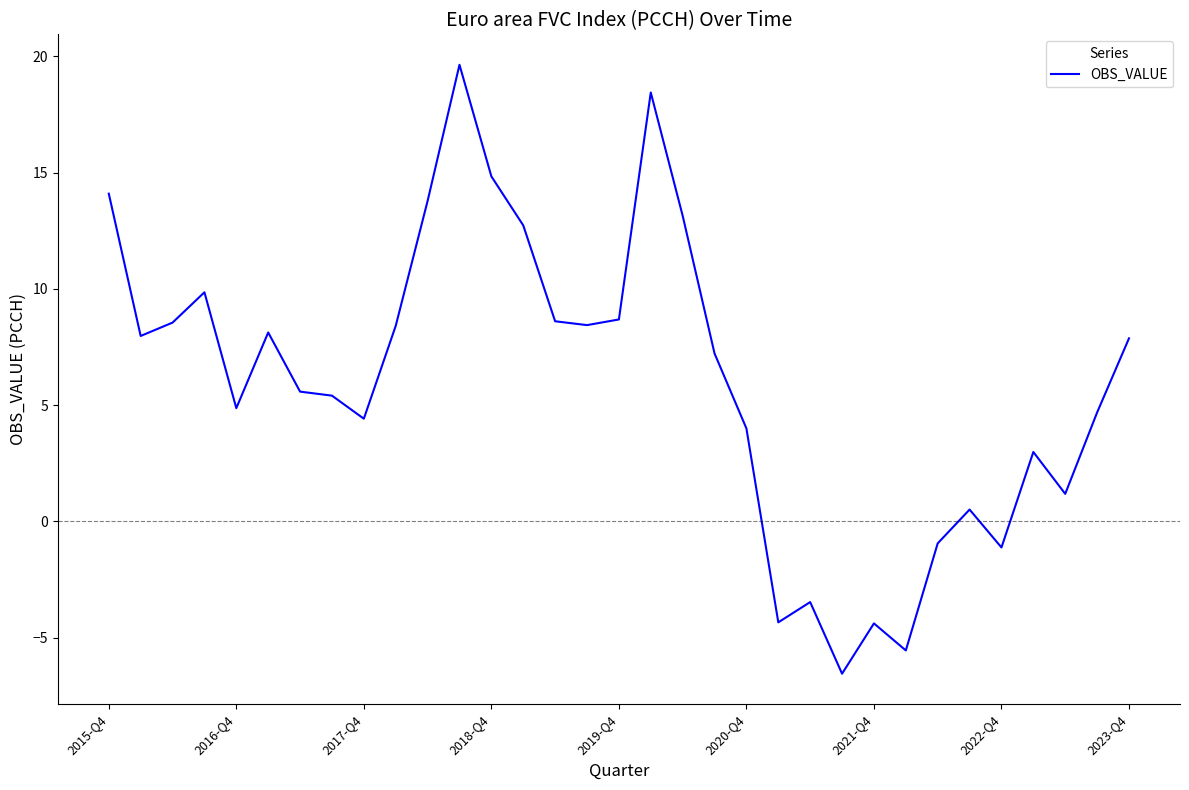

True or false: the data has more than 0 interior local peaks.

True